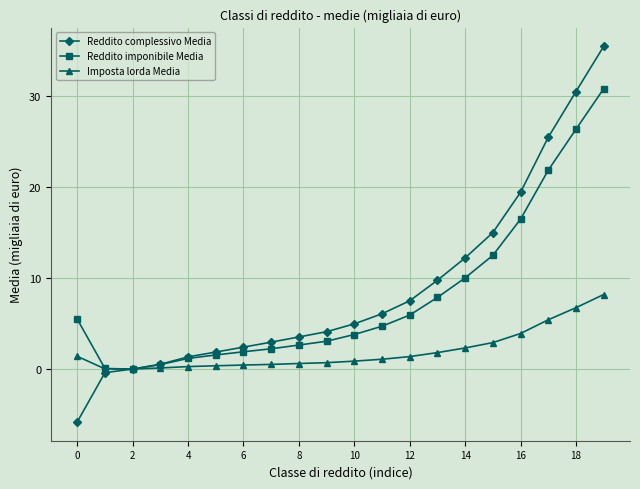

How many data points does each series have?

20